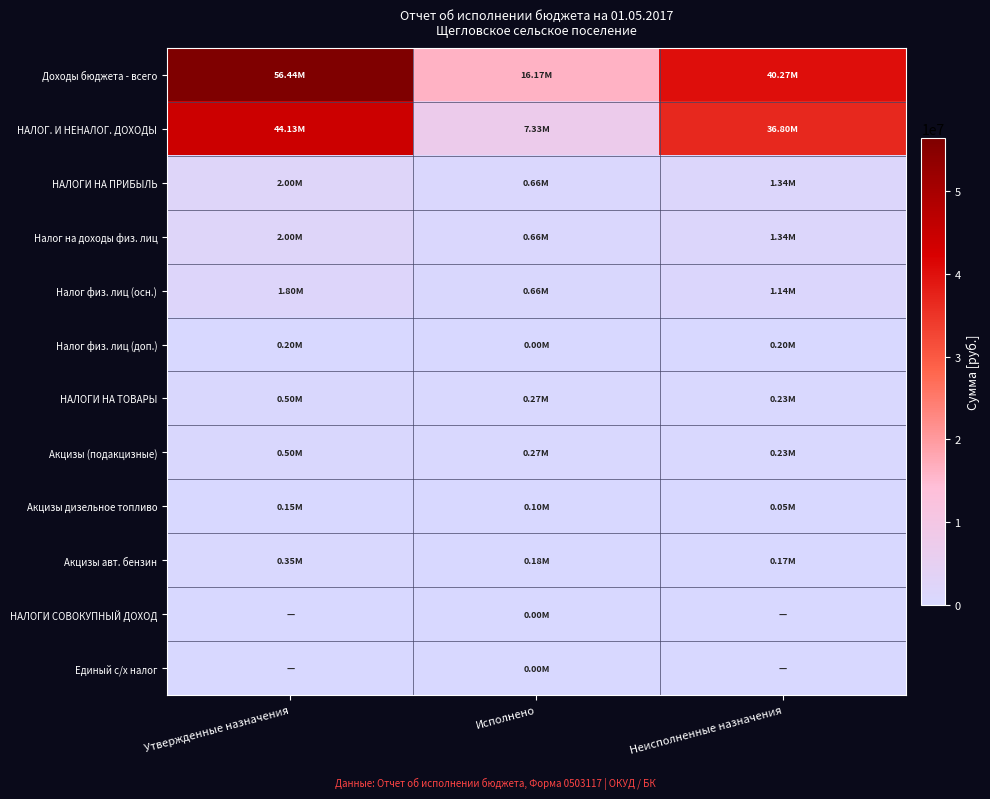

Which series has the widest spread of values?

Доходы бюджета - всего